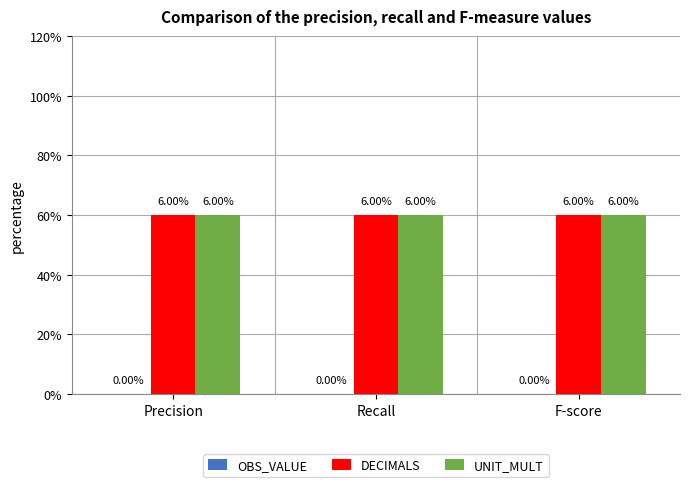

Is the value of DECIMALS at Recall greater than the value of UNIT_MULT at Recall?

No